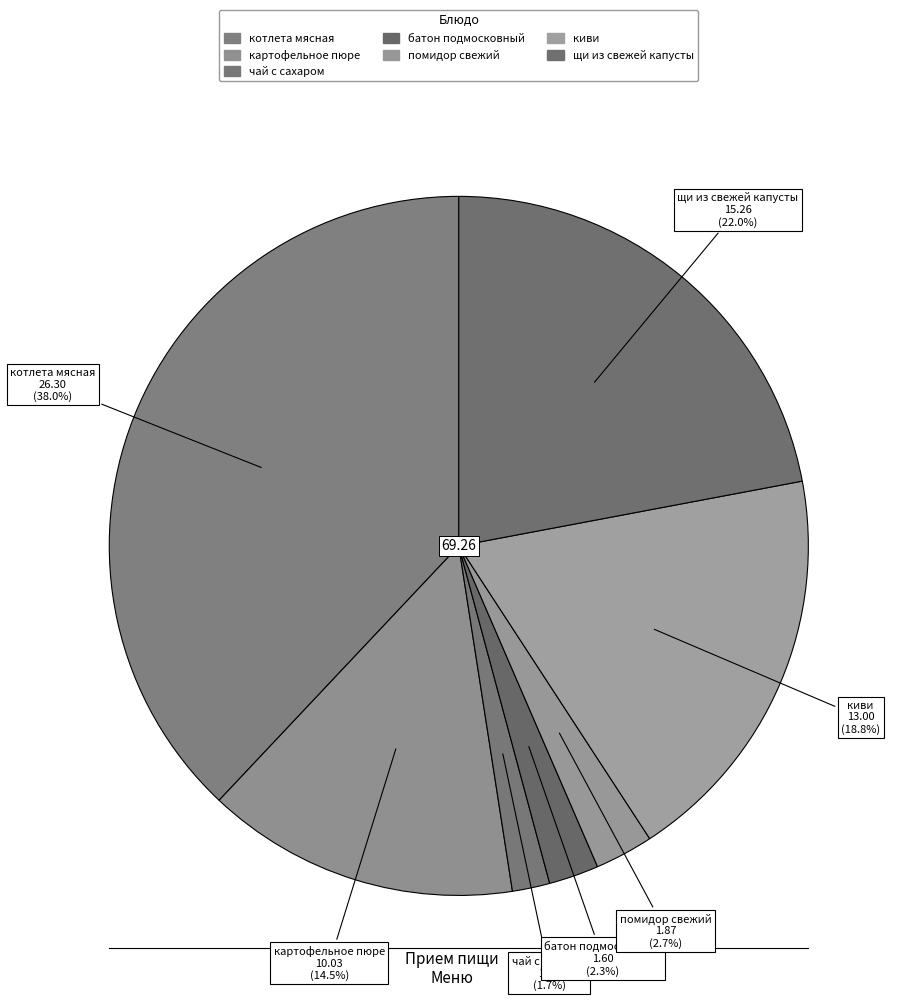

What is the change in value from котлета мясная to чай с сахаром?

-25.1